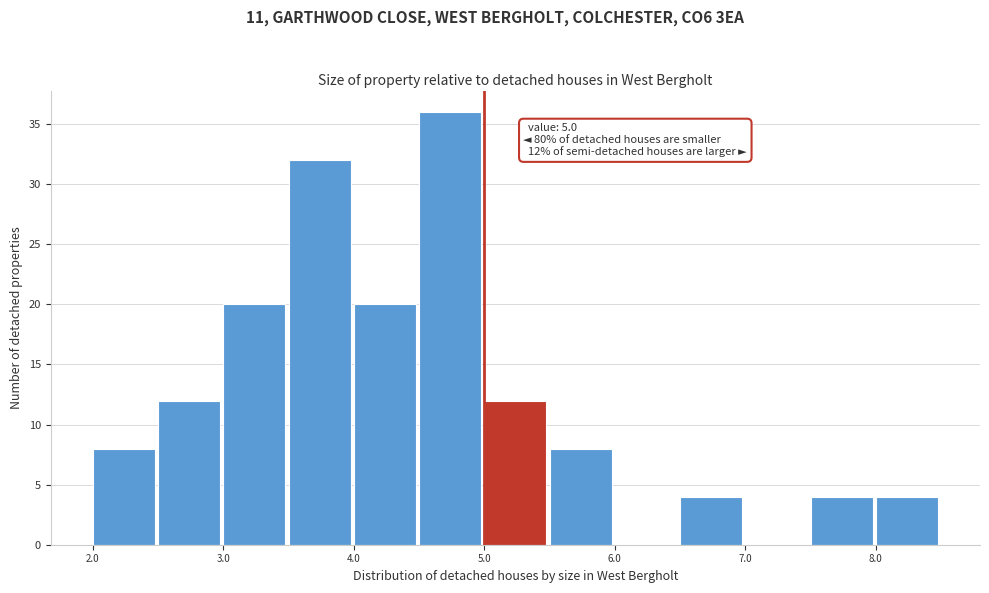

Which range on the x-axis has the tallest bar?

4.5 to 5.0